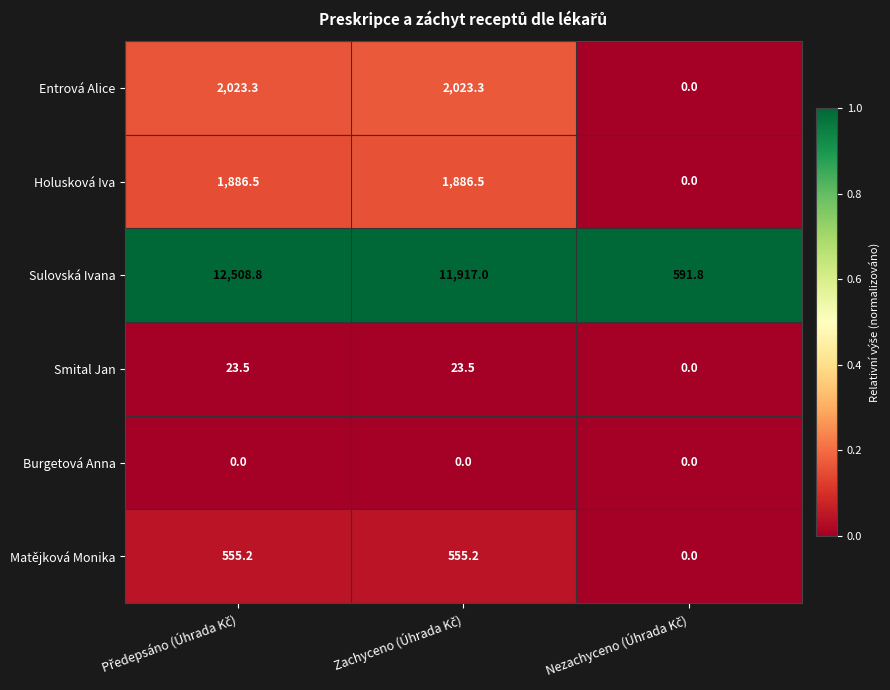

List the series in order of their peak value, highest first.

Sulovská Ivana, Entrová Alice, Holusková Iva, Matějková Monika, Smital Jan, Burgetová Anna